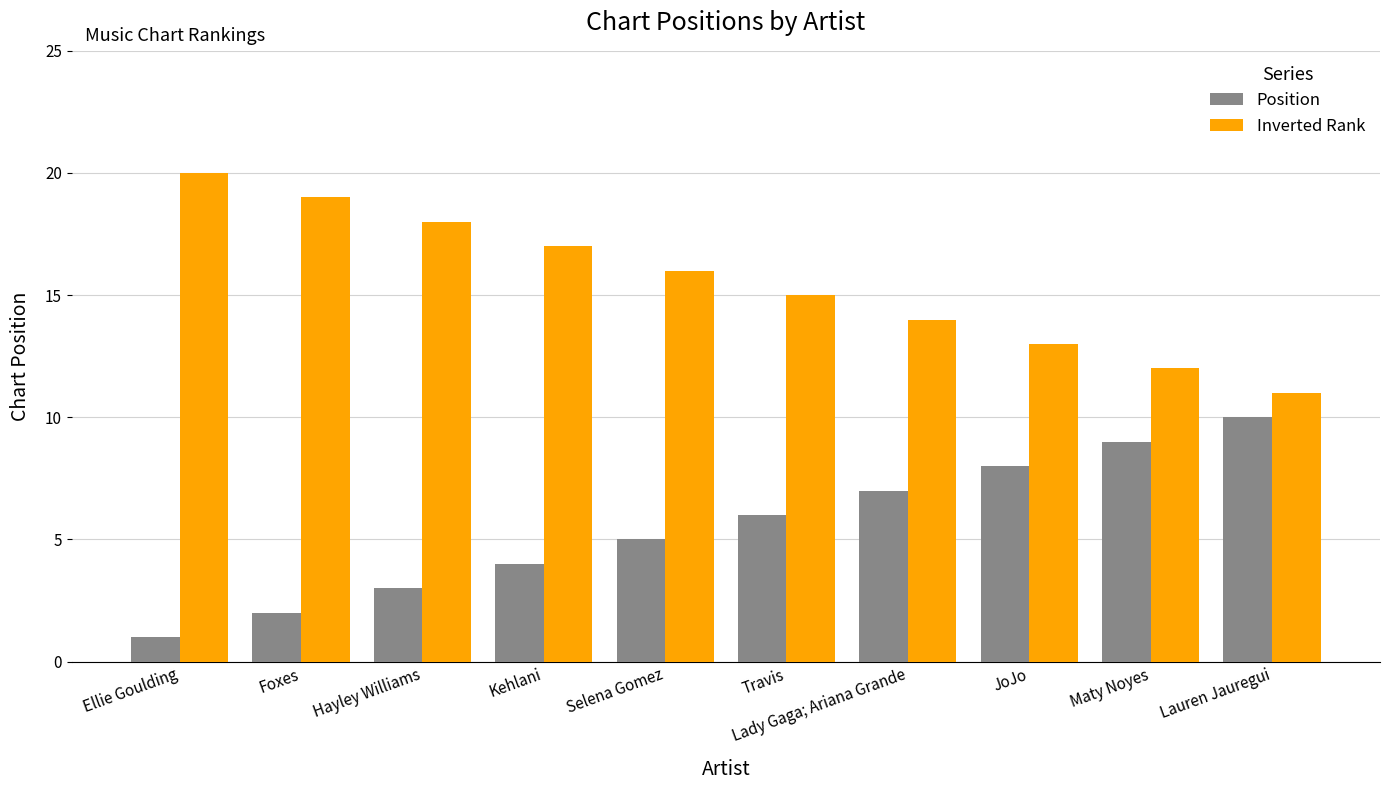

Is the value of Position at Travis greater than the value of Inverted Rank at Lady Gaga; Ariana Grande?

No